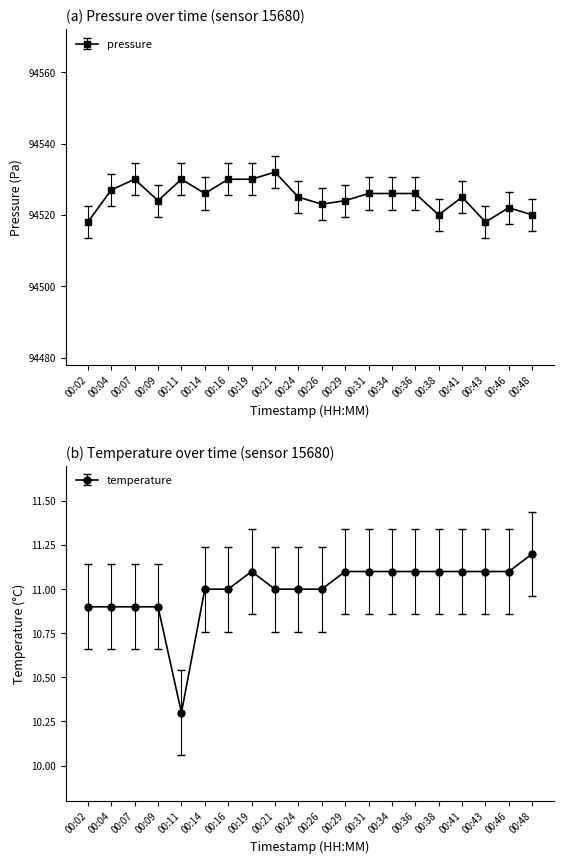

What is the value of the temperature point at the 19th from the left?

11.1